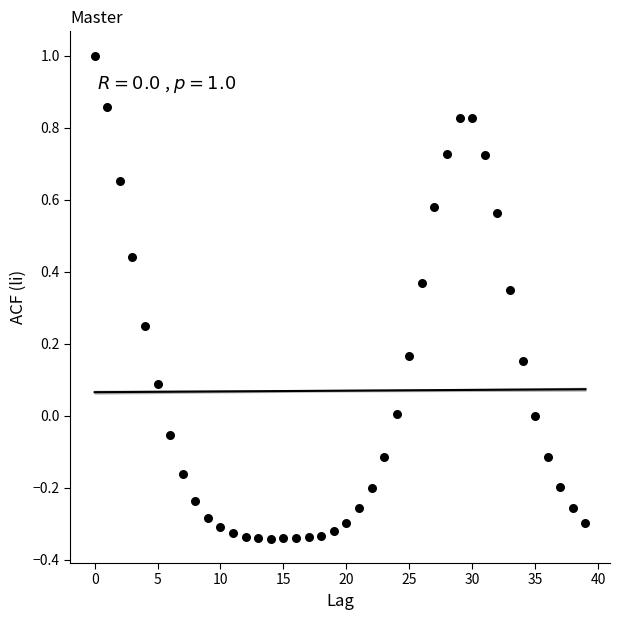

What is the range of Y values (max minus min)?

1.3